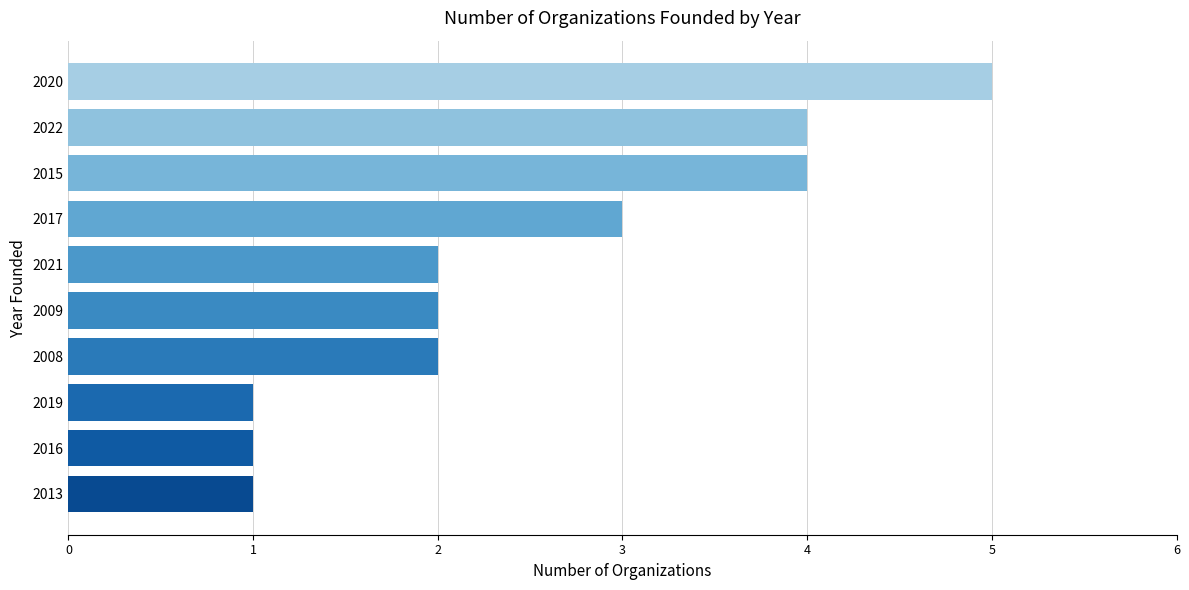

Reading bottom to top, extract all data points from this chart.

2013=1	2016=1	2019=1	2008=2	2009=2	2021=2	2017=3	2015=4	2022=4	2020=5